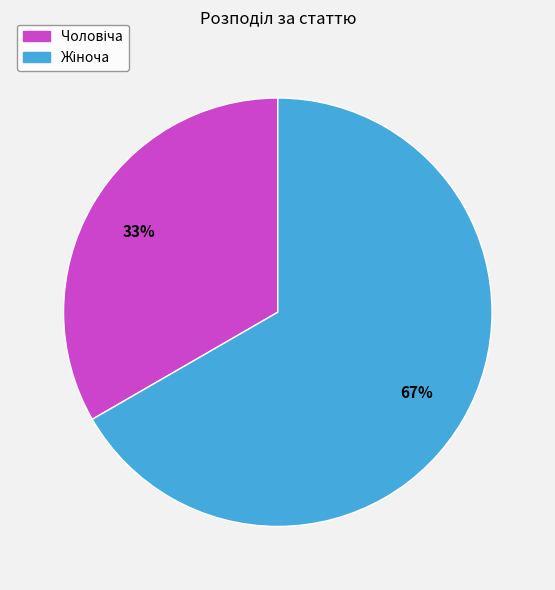

To the nearest percent, what is the average slice percentage?

50%